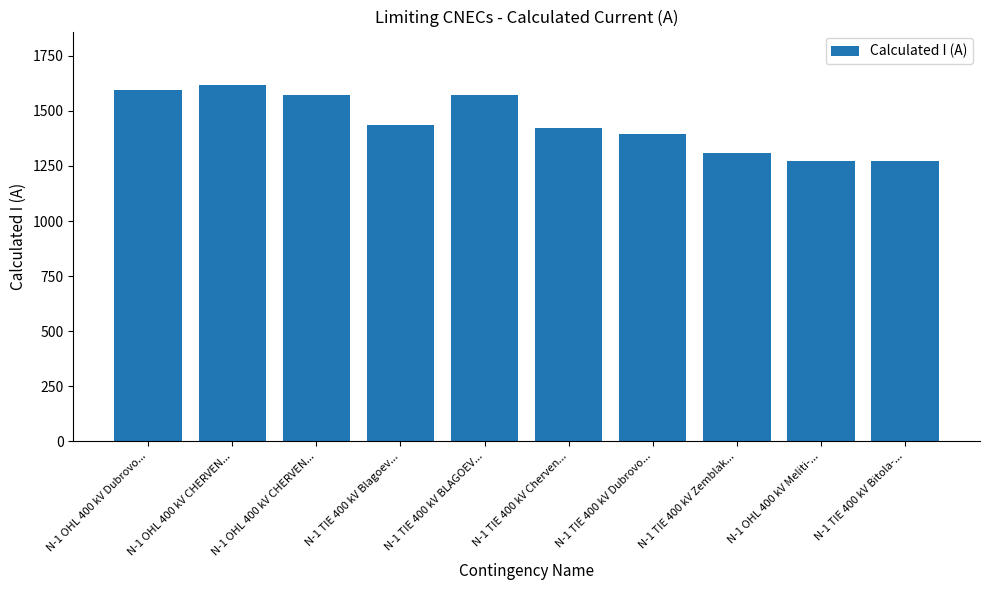

List the labels in order of value, largest first.

N-1 OHL 400 kV CHERVEN..., N-1 OHL 400 kV Dubrovo..., N-1 OHL 400 kV CHERVEN..., N-1 TIE 400 kV BLAGOEV..., N-1 TIE 400 kV Blagoev..., N-1 TIE 400 kV Cherven..., N-1 TIE 400 kV Dubrovo..., N-1 TIE 400 kV Zemblak..., N-1 OHL 400 kV Meliti-..., N-1 TIE 400 kV Bitola-...